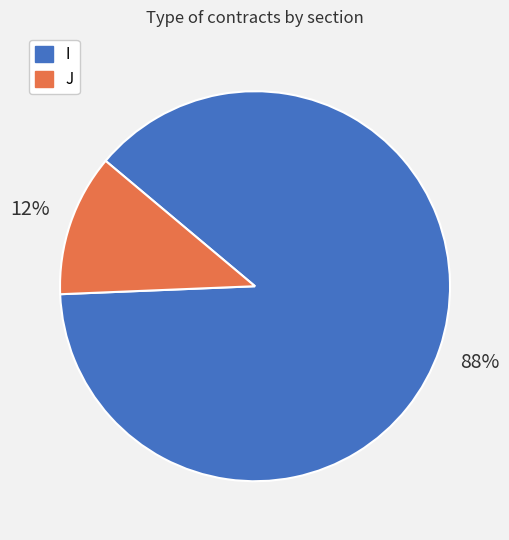

To the nearest percent, what is the difference between the largest and smallest slice percentages?

76%